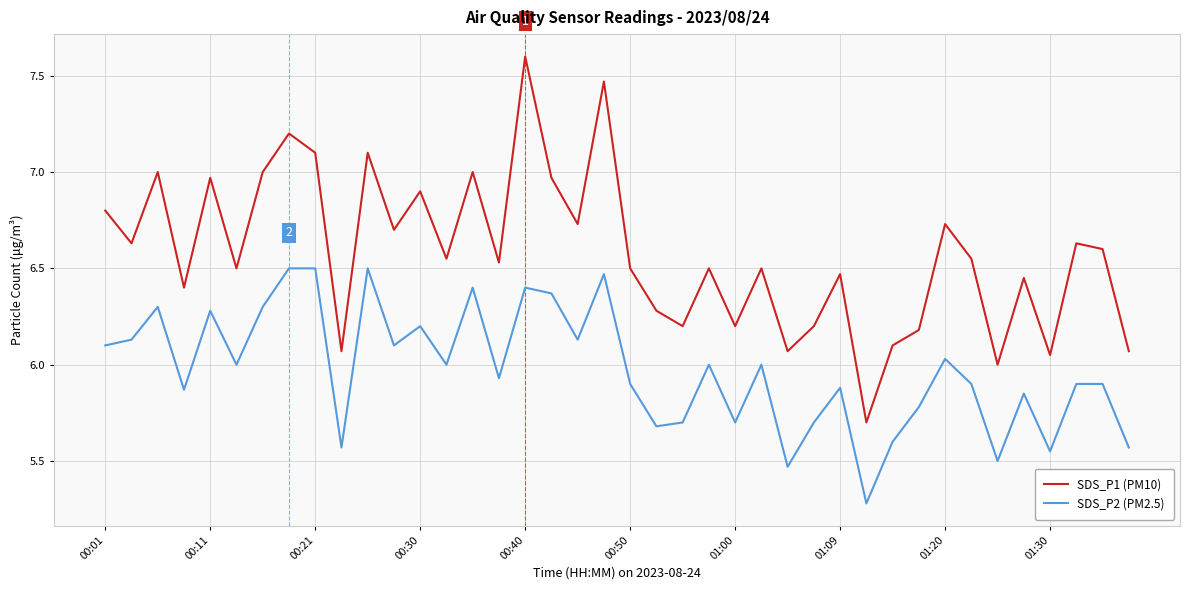

Which series has the largest total across all categories?

SDS_P1 (PM10)